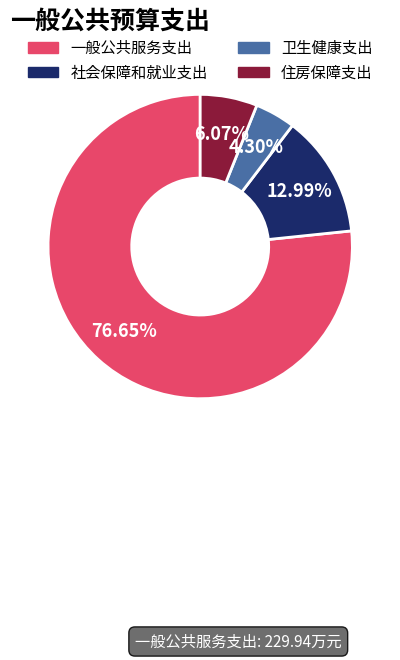

Combined, do 住房保障支出 and 一般公共服务支出 account for over 50%?

Yes